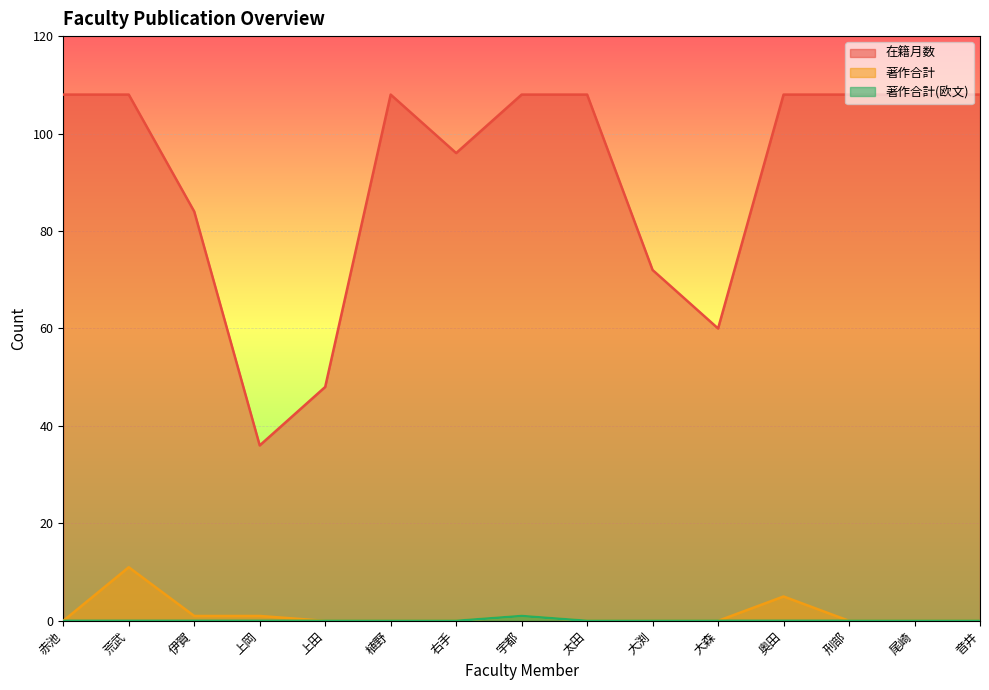

True or false: 著作合計(欧文) has a value of 2 at 宇都.

False